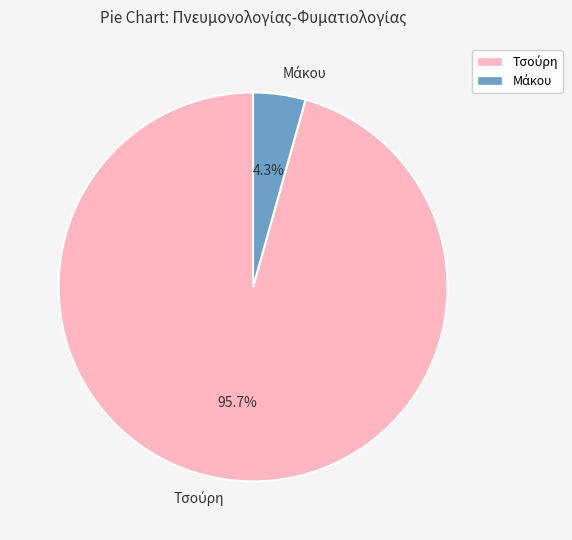

How many slices are in this pie chart?

2